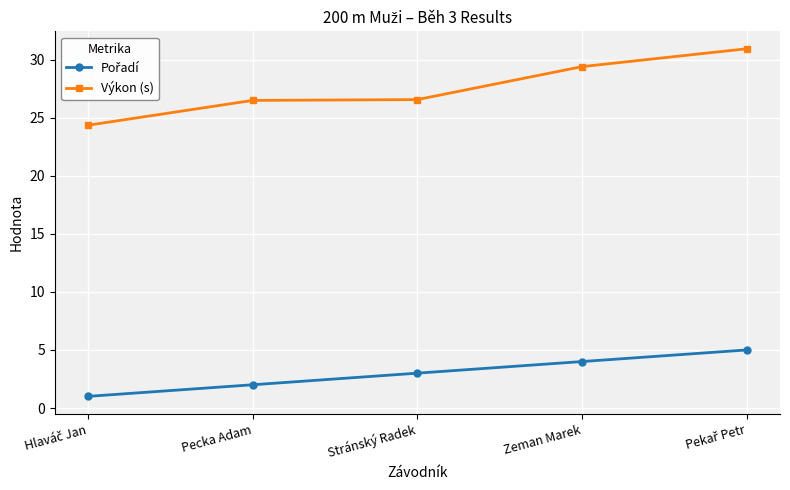

Which series has the widest spread of values?

Výkon (s)